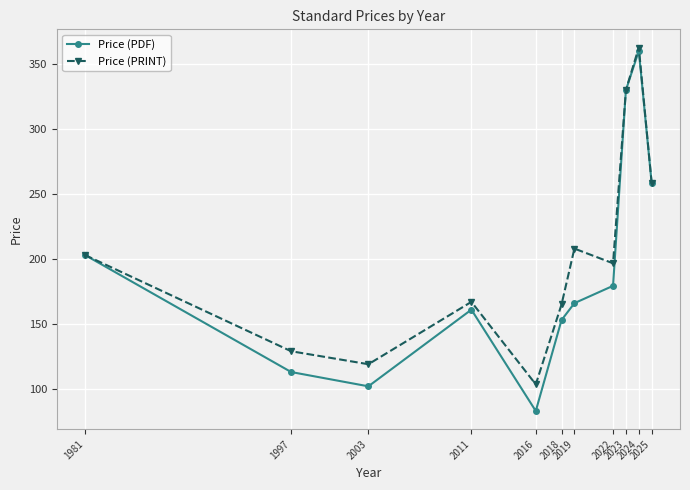

What is the difference between the second highest and minimum values in the Price (PDF) series?

247.0